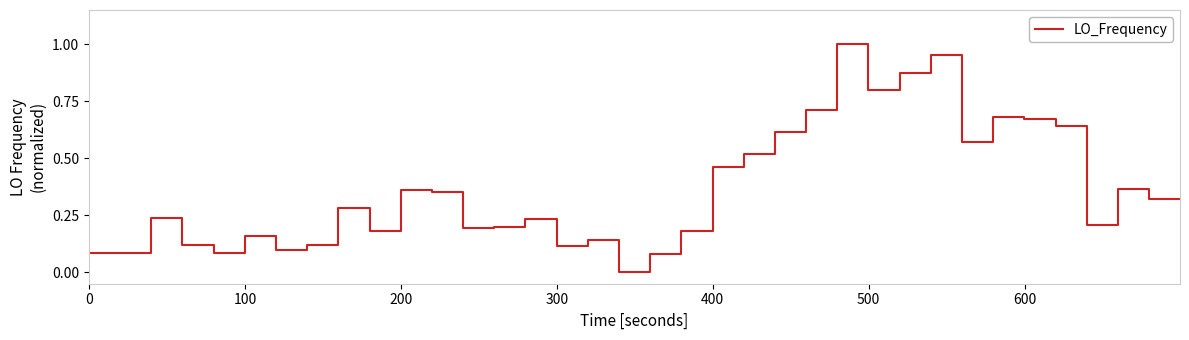

How many lines are shown in the chart?

1